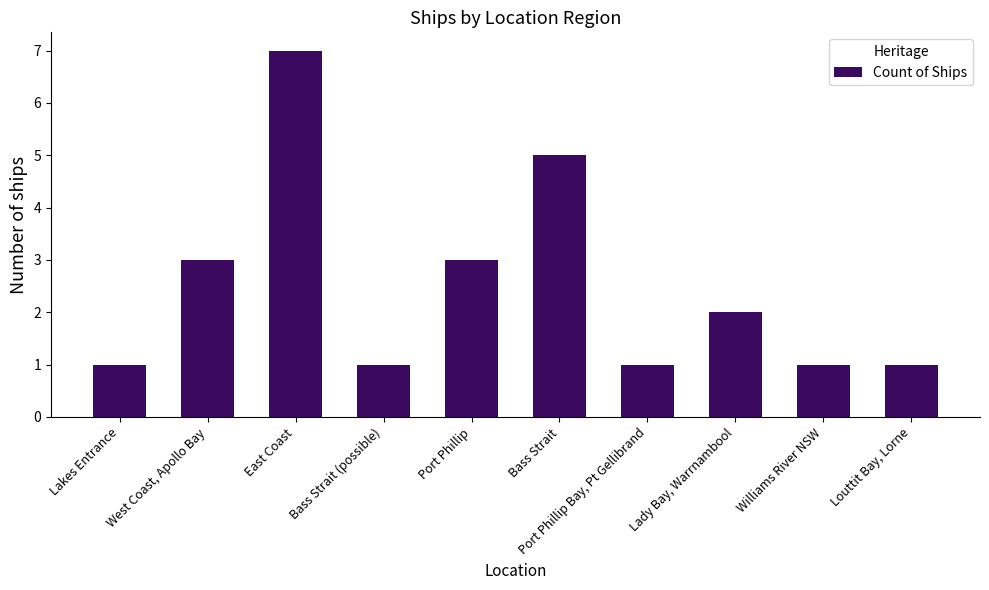

At which label does the data first exceed 2?

West Coast, Apollo Bay